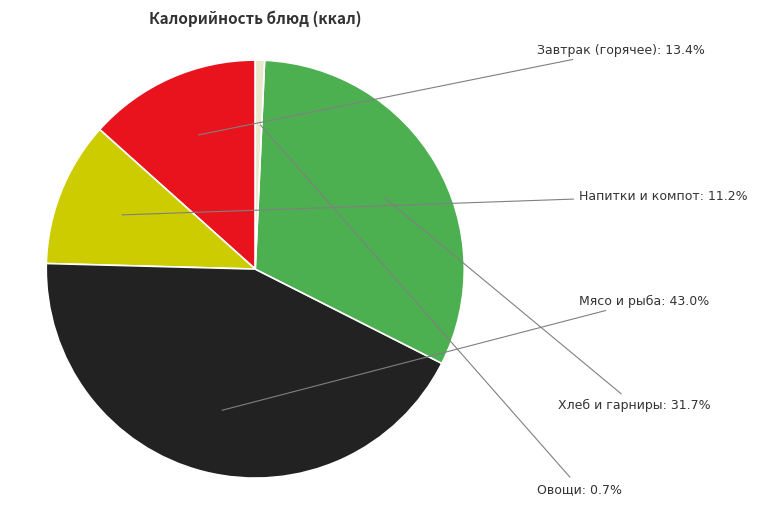

Is there any slice that represents more than half of the pie?

No